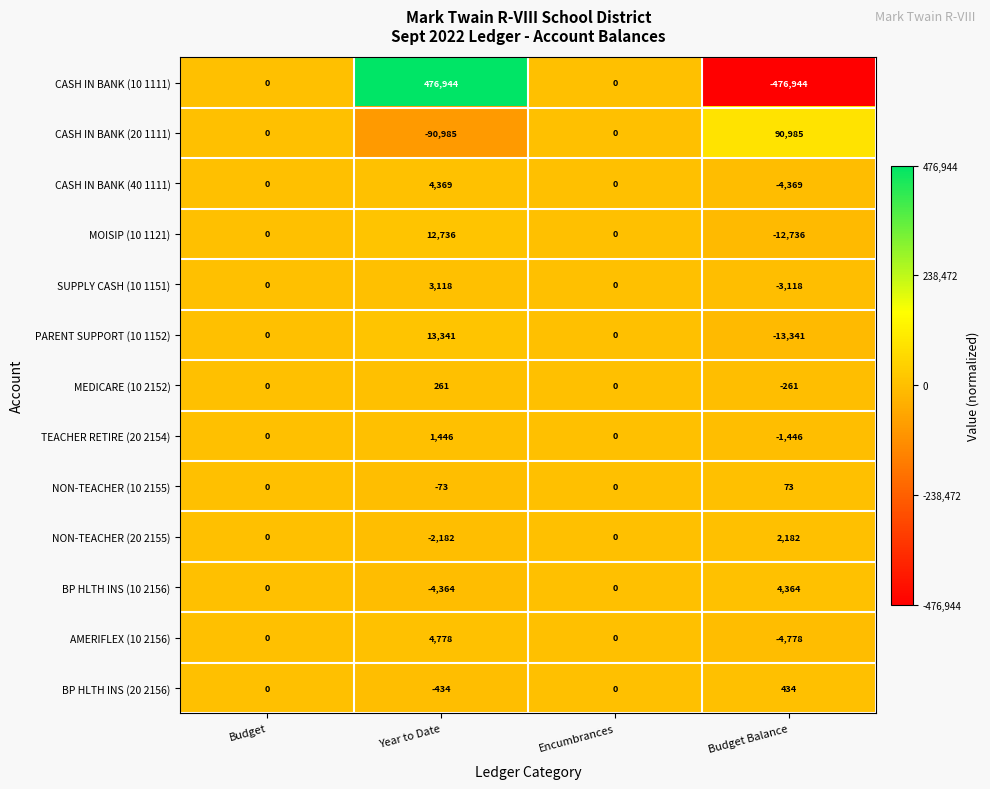

The NON-TEACHER (20 2155) series shows -3224 at Year to Date. True or false?

False